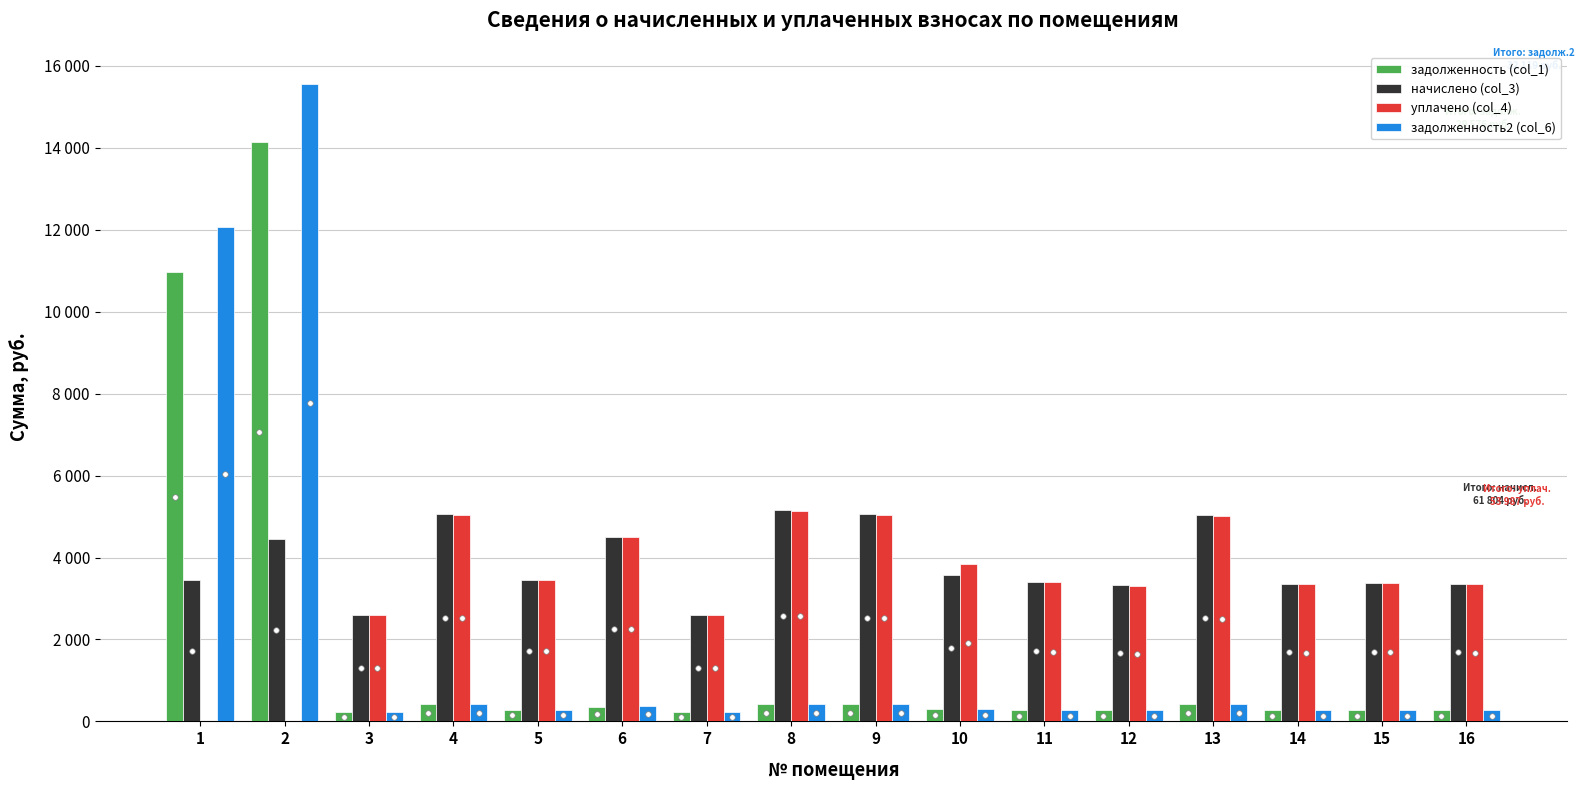

Are the bars grouped side by side (vs. stacked)?

Yes